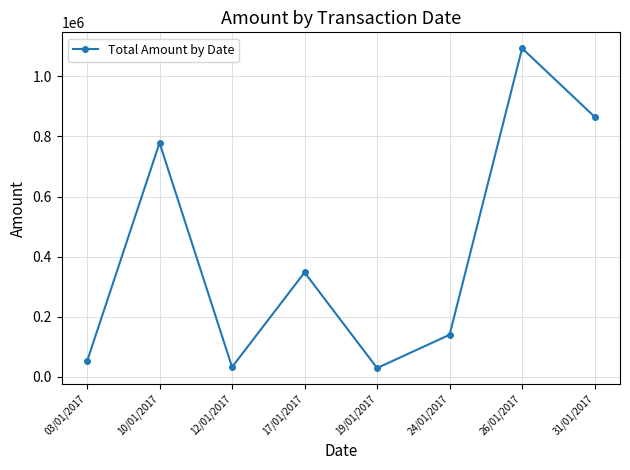

What is the difference between the maximum and second lowest values?

1059951.7